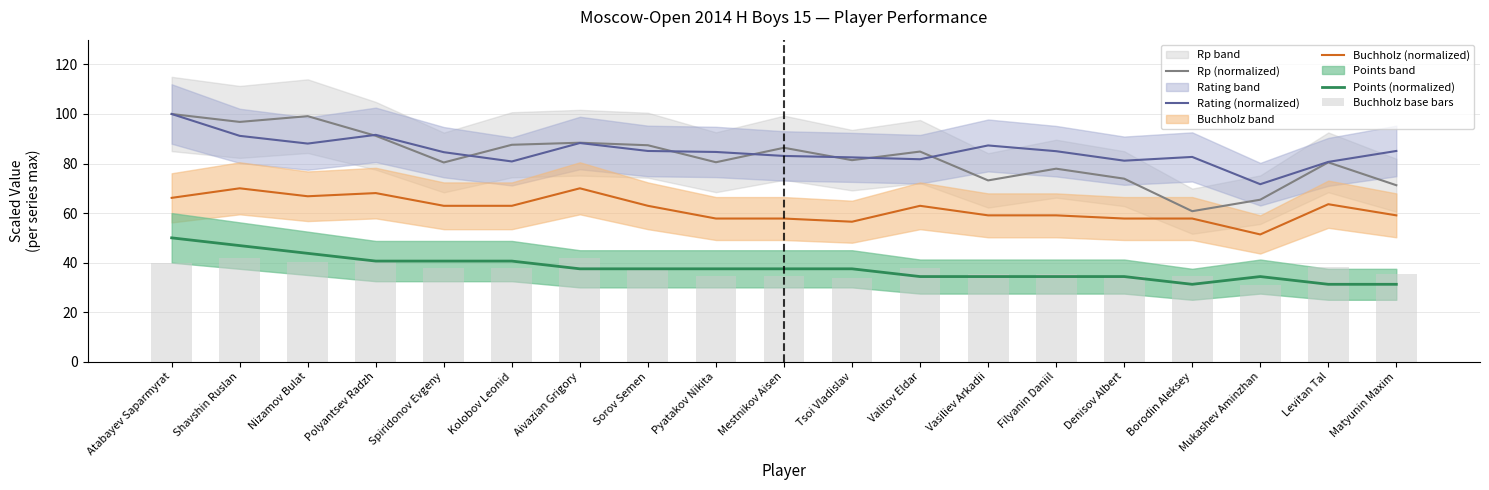

List the labels in order of Buchholz base bars value, smallest first.

Mukashev Aminzhan, Tsoi Vladislav, Pyatakov Nikita, Mestnikov Aisen, Denisov Albert, Borodin Aleksey, Vasiliev Arkadii, Filyanin Daniil, Matyunin Maxim, Spiridonov Evgeny, Kolobov Leonid, Sorov Semen, Valitov Eldar, Levitan Tal, Atabayev Saparmyrat, Nizamov Bulat, Polyantsev Radzh, Shavshin Ruslan, Aivazian Grigory